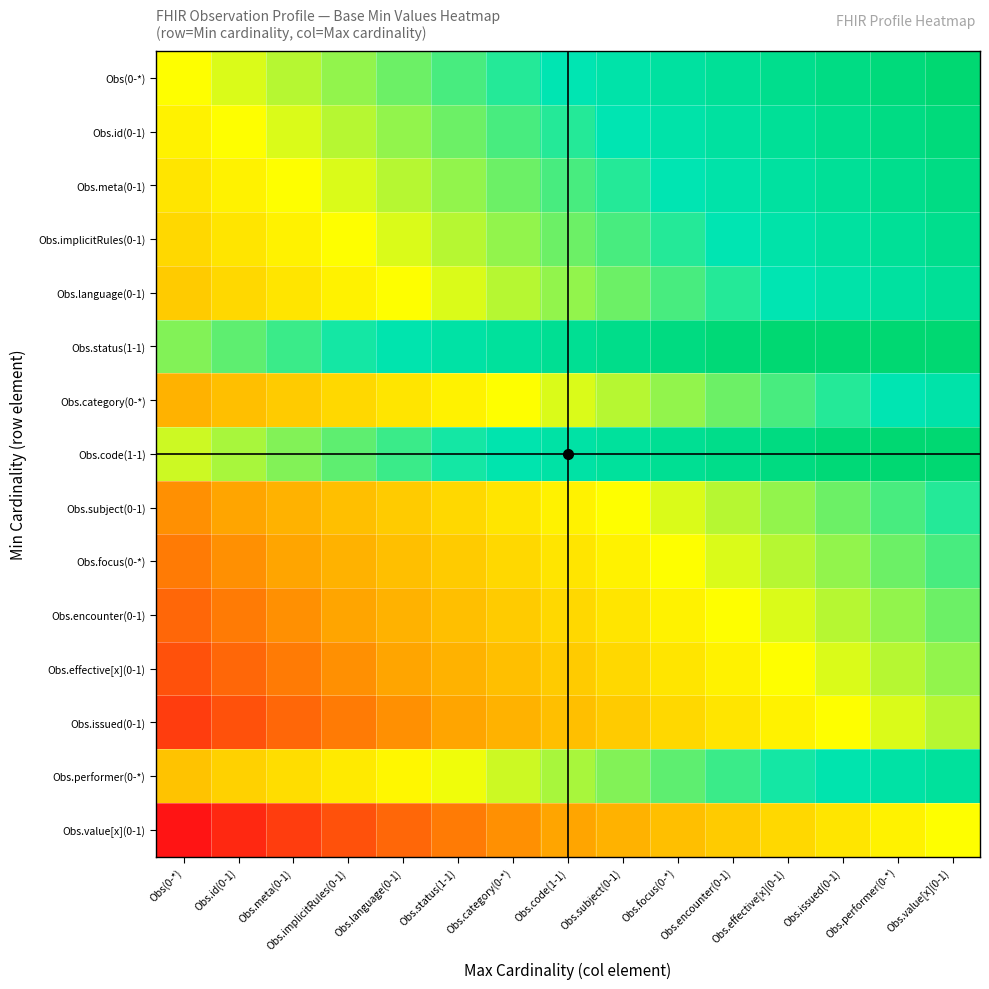

Reading right to left, transcribe all the data shown in this chart.

Obs(0-*): Obs.value[x](0-1)=1.0	Obs.performer(0-*)=1.0	Obs.issued(0-1)=0.9	Obs.effective[x](0-1)=0.9	Obs.encounter(0-1)=0.9	Obs.focus(0-*)=0.8	Obs.subject(0-1)=0.8	Obs.code(1-1)=0.8	Obs.category(0-*)=0.7	Obs.status(1-1)=0.7	Obs.language(0-1)=0.6	Obs.implicitRules(0-1)=0.6	Obs.meta(0-1)=0.6	Obs.id(0-1)=0.5	Obs(0-*)=0.5
Obs.id(0-1): Obs.value[x](0-1)=1.0	Obs.performer(0-*)=0.9	Obs.issued(0-1)=0.9	Obs.effective[x](0-1)=0.9	Obs.encounter(0-1)=0.8	Obs.focus(0-*)=0.8	Obs.subject(0-1)=0.8	Obs.code(1-1)=0.7	Obs.category(0-*)=0.7	Obs.status(1-1)=0.6	Obs.language(0-1)=0.6	Obs.implicitRules(0-1)=0.6	Obs.meta(0-1)=0.5	Obs.id(0-1)=0.5	Obs(0-*)=0.5
Obs.meta(0-1): Obs.value[x](0-1)=0.9	Obs.performer(0-*)=0.9	Obs.issued(0-1)=0.9	Obs.effective[x](0-1)=0.8	Obs.encounter(0-1)=0.8	Obs.focus(0-*)=0.8	Obs.subject(0-1)=0.7	Obs.code(1-1)=0.7	Obs.category(0-*)=0.6	Obs.status(1-1)=0.6	Obs.language(0-1)=0.6	Obs.implicitRules(0-1)=0.5	Obs.meta(0-1)=0.5	Obs.id(0-1)=0.5	Obs(0-*)=0.4
Obs.implicitRules(0-1): Obs.value[x](0-1)=0.9	Obs.performer(0-*)=0.9	Obs.issued(0-1)=0.8	Obs.effective[x](0-1)=0.8	Obs.encounter(0-1)=0.8	Obs.focus(0-*)=0.7	Obs.subject(0-1)=0.7	Obs.code(1-1)=0.6	Obs.category(0-*)=0.6	Obs.status(1-1)=0.6	Obs.language(0-1)=0.5	Obs.implicitRules(0-1)=0.5	Obs.meta(0-1)=0.5	Obs.id(0-1)=0.4	Obs(0-*)=0.4
Obs.language(0-1): Obs.value[x](0-1)=0.9	Obs.performer(0-*)=0.8	Obs.issued(0-1)=0.8	Obs.effective[x](0-1)=0.8	Obs.encounter(0-1)=0.7	Obs.focus(0-*)=0.7	Obs.subject(0-1)=0.6	Obs.code(1-1)=0.6	Obs.category(0-*)=0.6	Obs.status(1-1)=0.5	Obs.language(0-1)=0.5	Obs.implicitRules(0-1)=0.5	Obs.meta(0-1)=0.4	Obs.id(0-1)=0.4	Obs(0-*)=0.4
Obs.status(1-1): Obs.value[x](0-1)=1.0	Obs.performer(0-*)=1.0	Obs.issued(0-1)=1.0	Obs.effective[x](0-1)=1.0	Obs.encounter(0-1)=1.0	Obs.focus(0-*)=0.9	Obs.subject(0-1)=0.9	Obs.code(1-1)=0.9	Obs.category(0-*)=0.8	Obs.status(1-1)=0.8	Obs.language(0-1)=0.8	Obs.implicitRules(0-1)=0.7	Obs.meta(0-1)=0.7	Obs.id(0-1)=0.7	Obs(0-*)=0.6
Obs.category(0-*): Obs.value[x](0-1)=0.8	Obs.performer(0-*)=0.8	Obs.issued(0-1)=0.7	Obs.effective[x](0-1)=0.7	Obs.encounter(0-1)=0.6	Obs.focus(0-*)=0.6	Obs.subject(0-1)=0.6	Obs.code(1-1)=0.5	Obs.category(0-*)=0.5	Obs.status(1-1)=0.5	Obs.language(0-1)=0.4	Obs.implicitRules(0-1)=0.4	Obs.meta(0-1)=0.4	Obs.id(0-1)=0.3	Obs(0-*)=0.3
Obs.code(1-1): Obs.value[x](0-1)=1.0	Obs.performer(0-*)=1.0	Obs.issued(0-1)=1.0	Obs.effective[x](0-1)=0.9	Obs.encounter(0-1)=0.9	Obs.focus(0-*)=0.9	Obs.subject(0-1)=0.8	Obs.code(1-1)=0.8	Obs.category(0-*)=0.8	Obs.status(1-1)=0.7	Obs.language(0-1)=0.7	Obs.implicitRules(0-1)=0.7	Obs.meta(0-1)=0.6	Obs.id(0-1)=0.6	Obs(0-*)=0.5
Obs.subject(0-1): Obs.value[x](0-1)=0.7	Obs.performer(0-*)=0.7	Obs.issued(0-1)=0.6	Obs.effective[x](0-1)=0.6	Obs.encounter(0-1)=0.6	Obs.focus(0-*)=0.5	Obs.subject(0-1)=0.5	Obs.code(1-1)=0.5	Obs.category(0-*)=0.4	Obs.status(1-1)=0.4	Obs.language(0-1)=0.4	Obs.implicitRules(0-1)=0.3	Obs.meta(0-1)=0.3	Obs.id(0-1)=0.2	Obs(0-*)=0.2
Obs.focus(0-*): Obs.value[x](0-1)=0.7	Obs.performer(0-*)=0.6	Obs.issued(0-1)=0.6	Obs.effective[x](0-1)=0.6	Obs.encounter(0-1)=0.5	Obs.focus(0-*)=0.5	Obs.subject(0-1)=0.5	Obs.code(1-1)=0.4	Obs.category(0-*)=0.4	Obs.status(1-1)=0.4	Obs.language(0-1)=0.3	Obs.implicitRules(0-1)=0.3	Obs.meta(0-1)=0.2	Obs.id(0-1)=0.2	Obs(0-*)=0.2
Obs.encounter(0-1): Obs.value[x](0-1)=0.6	Obs.performer(0-*)=0.6	Obs.issued(0-1)=0.6	Obs.effective[x](0-1)=0.5	Obs.encounter(0-1)=0.5	Obs.focus(0-*)=0.5	Obs.subject(0-1)=0.4	Obs.code(1-1)=0.4	Obs.category(0-*)=0.4	Obs.status(1-1)=0.3	Obs.language(0-1)=0.3	Obs.implicitRules(0-1)=0.3	Obs.meta(0-1)=0.2	Obs.id(0-1)=0.2	Obs(0-*)=0.1
Obs.effective[x](0-1): Obs.value[x](0-1)=0.6	Obs.performer(0-*)=0.6	Obs.issued(0-1)=0.5	Obs.effective[x](0-1)=0.5	Obs.encounter(0-1)=0.5	Obs.focus(0-*)=0.4	Obs.subject(0-1)=0.4	Obs.code(1-1)=0.4	Obs.category(0-*)=0.3	Obs.status(1-1)=0.3	Obs.language(0-1)=0.2	Obs.implicitRules(0-1)=0.2	Obs.meta(0-1)=0.2	Obs.id(0-1)=0.1	Obs(0-*)=0.1
Obs.issued(0-1): Obs.value[x](0-1)=0.6	Obs.performer(0-*)=0.5	Obs.issued(0-1)=0.5	Obs.effective[x](0-1)=0.5	Obs.encounter(0-1)=0.4	Obs.focus(0-*)=0.4	Obs.subject(0-1)=0.4	Obs.code(1-1)=0.3	Obs.category(0-*)=0.3	Obs.status(1-1)=0.2	Obs.language(0-1)=0.2	Obs.implicitRules(0-1)=0.2	Obs.meta(0-1)=0.1	Obs.id(0-1)=0.1	Obs(0-*)=0.1
Obs.performer(0-*): Obs.value[x](0-1)=0.8	Obs.performer(0-*)=0.8	Obs.issued(0-1)=0.8	Obs.effective[x](0-1)=0.7	Obs.encounter(0-1)=0.7	Obs.focus(0-*)=0.7	Obs.subject(0-1)=0.6	Obs.code(1-1)=0.6	Obs.category(0-*)=0.5	Obs.status(1-1)=0.5	Obs.language(0-1)=0.5	Obs.implicitRules(0-1)=0.4	Obs.meta(0-1)=0.4	Obs.id(0-1)=0.4	Obs(0-*)=0.3
Obs.value[x](0-1): Obs.value[x](0-1)=0.5	Obs.performer(0-*)=0.5	Obs.issued(0-1)=0.4	Obs.effective[x](0-1)=0.4	Obs.encounter(0-1)=0.4	Obs.focus(0-*)=0.3	Obs.subject(0-1)=0.3	Obs.code(1-1)=0.2	Obs.category(0-*)=0.2	Obs.status(1-1)=0.2	Obs.language(0-1)=0.1	Obs.implicitRules(0-1)=0.1	Obs.meta(0-1)=0.1	Obs.id(0-1)=0.0	Obs(0-*)=0.0